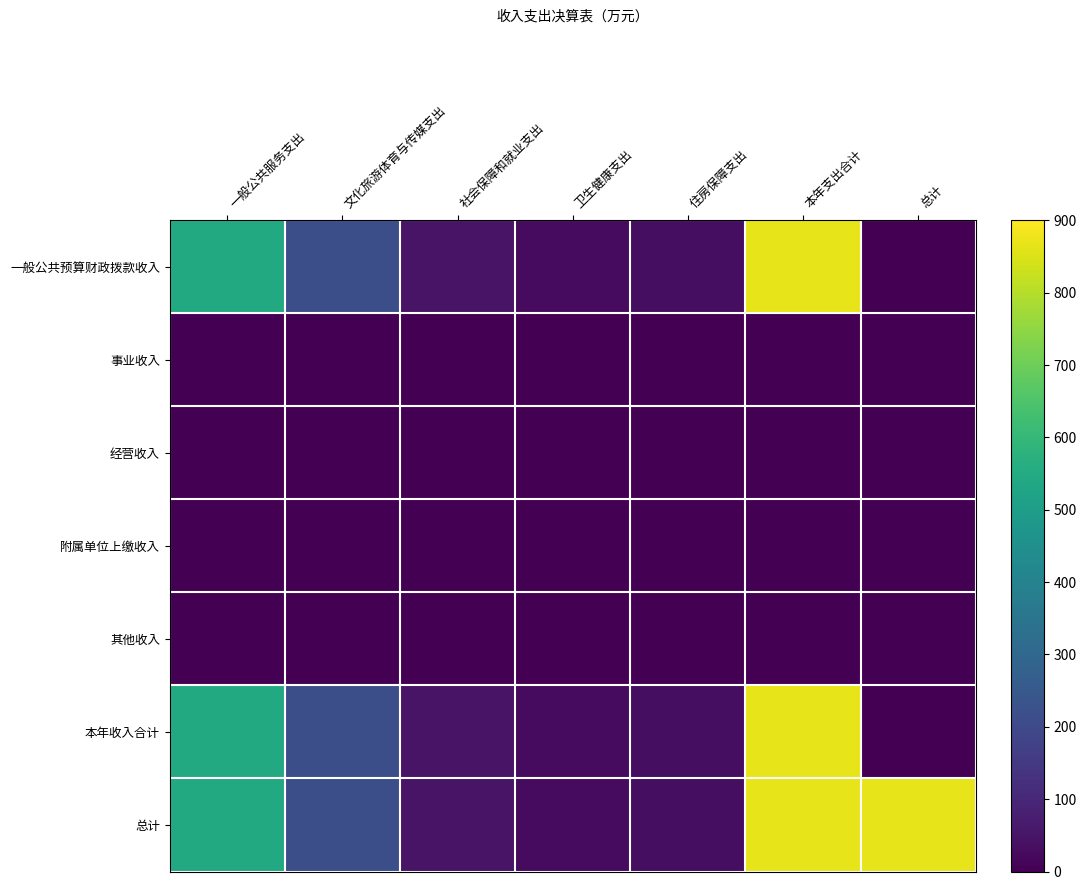

The 本年收入合计 series shows 546.0 at 一般公共服务支出. True or false?

True